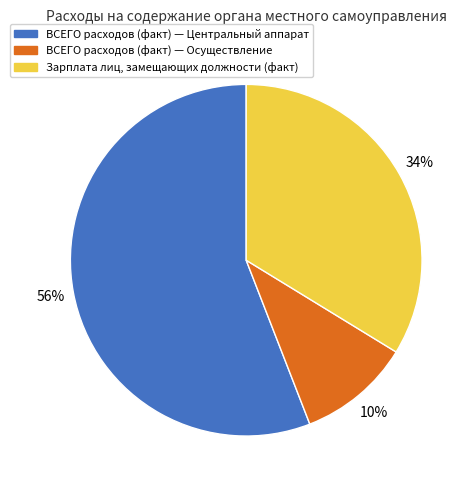

Does any single category account for the majority?

Yes